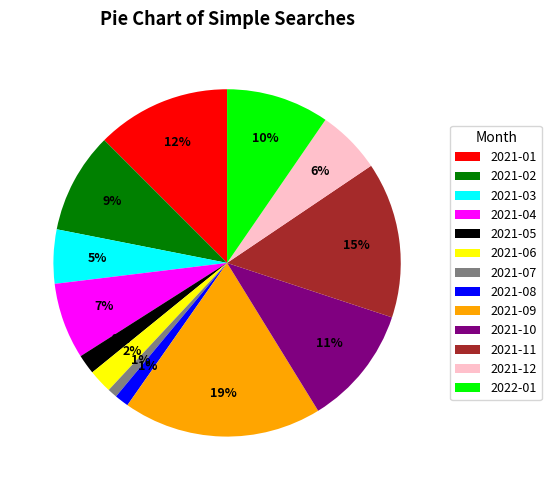

Which category has the biggest portion of the pie?

2021-09